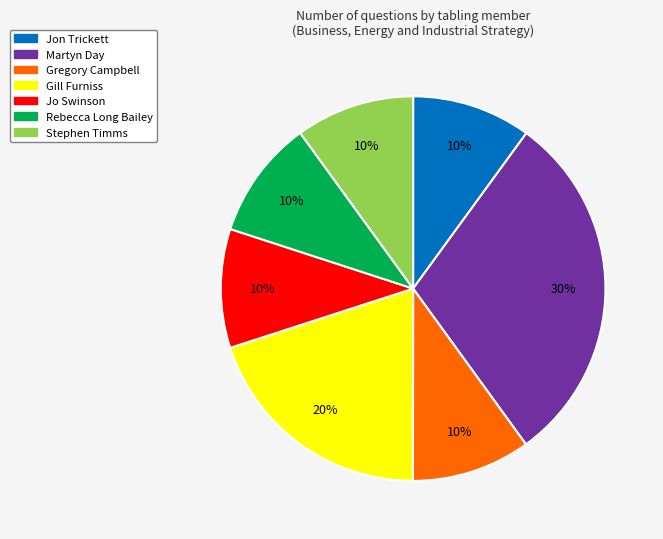

Count the number of slices in the pie.

7